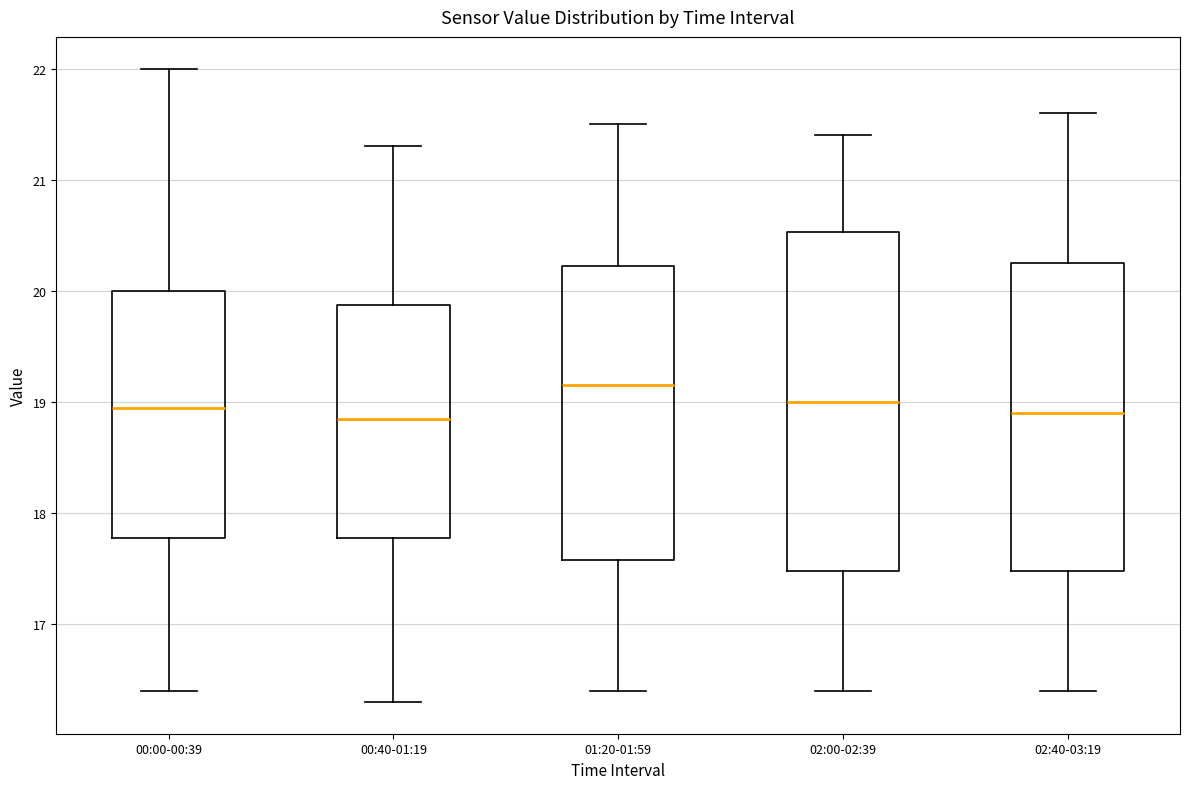

Where does the median line of the box for 02:40-03:19 sit on the y-axis? The values are not printed on the chart, so give them approximately, as read against the axis.

18.9